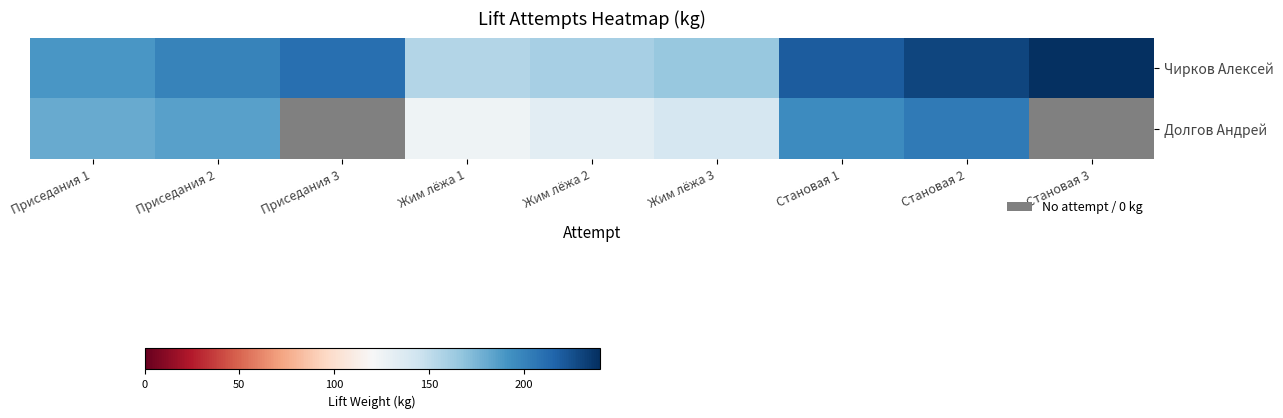

True or false: Долгов Андрей has a value of 132.5 at Жим лёжа 2.

True